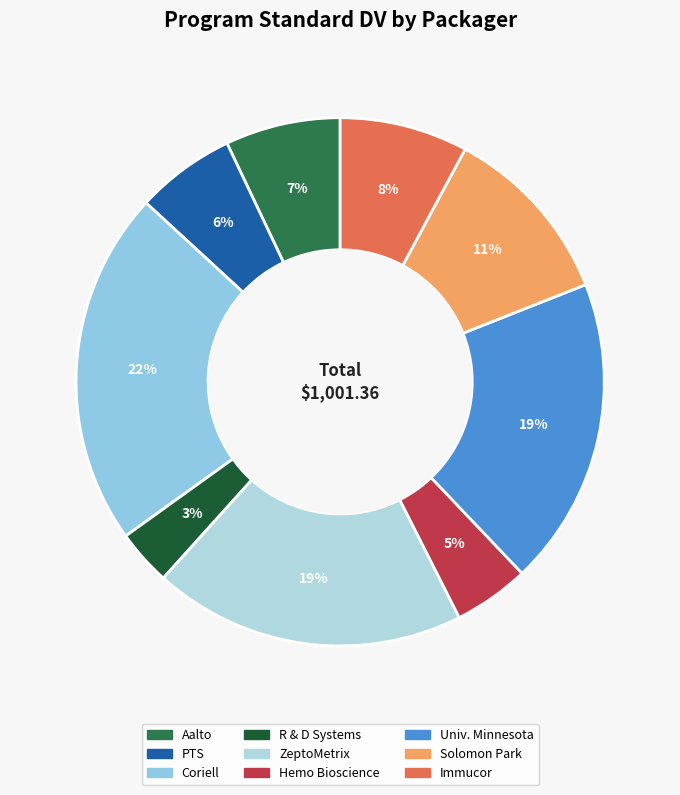

What is the largest slice in the pie chart?

Coriell